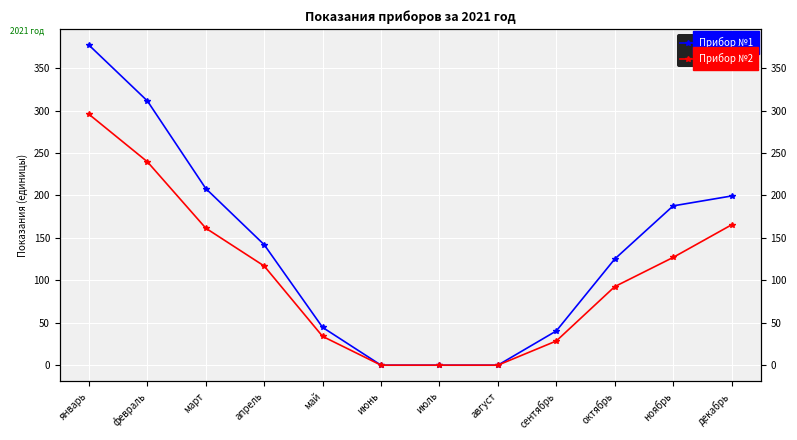

How many lines are shown in the chart?

2